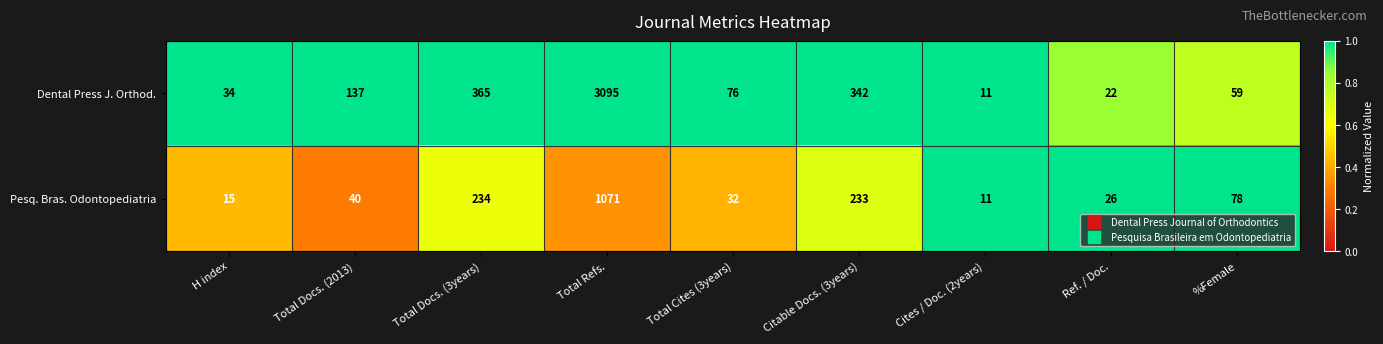

Which series has the largest total across all categories?

Dental Press J. Orthod.